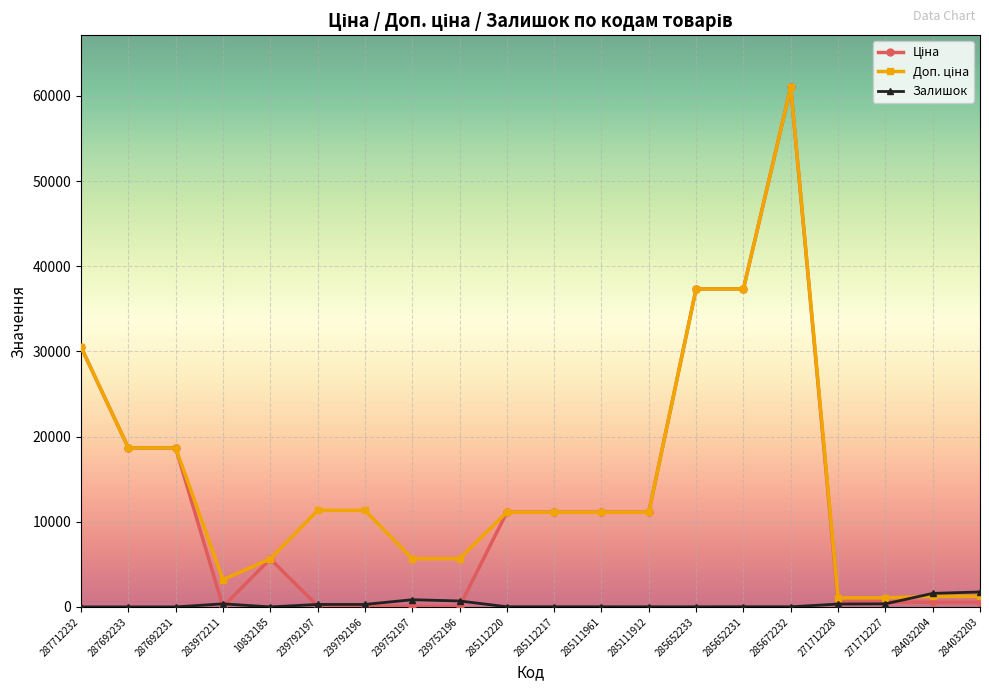

True or false: Залишок has more than 0 points higher than both neighbors.

True